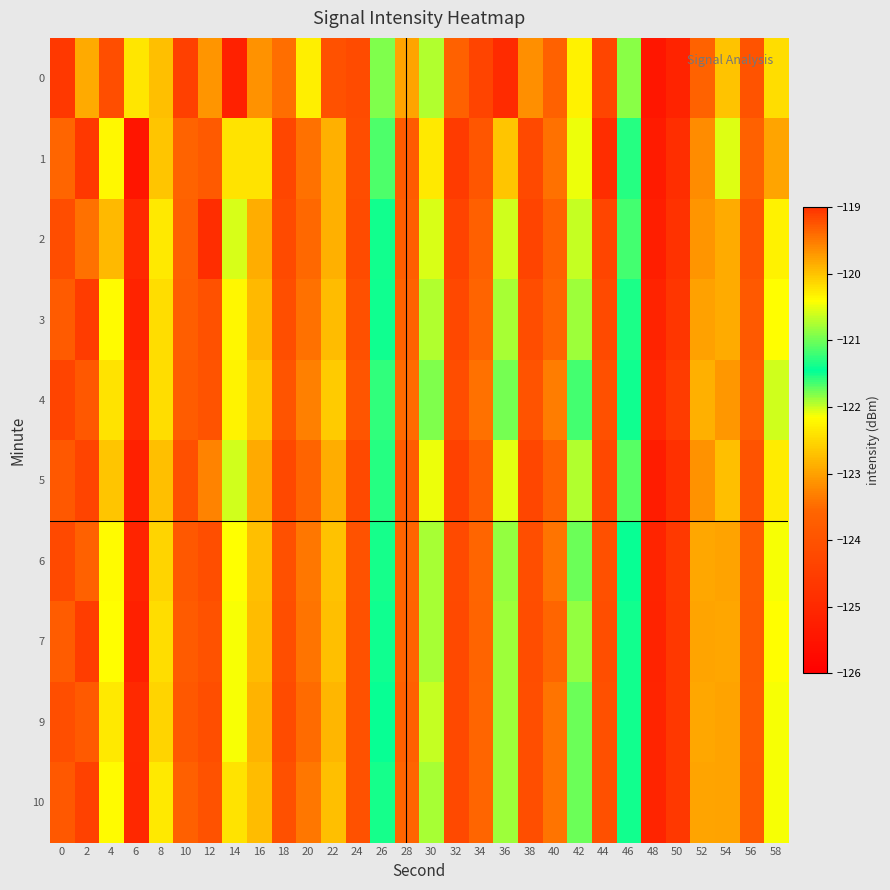

At which category is the sum across all series the highest?

54